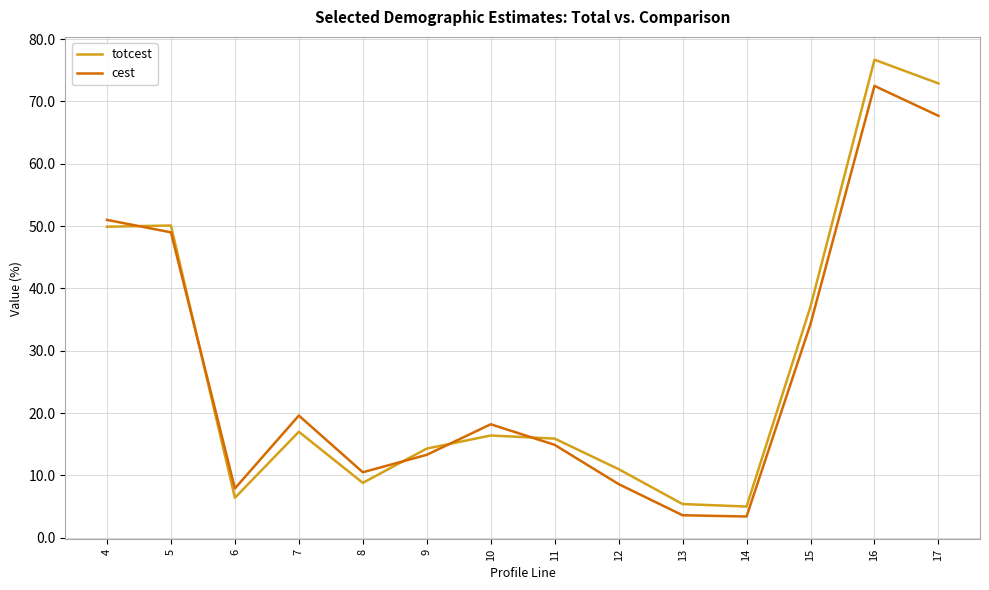

Rank the series by their average value, from lowest to highest.

cest, totcest